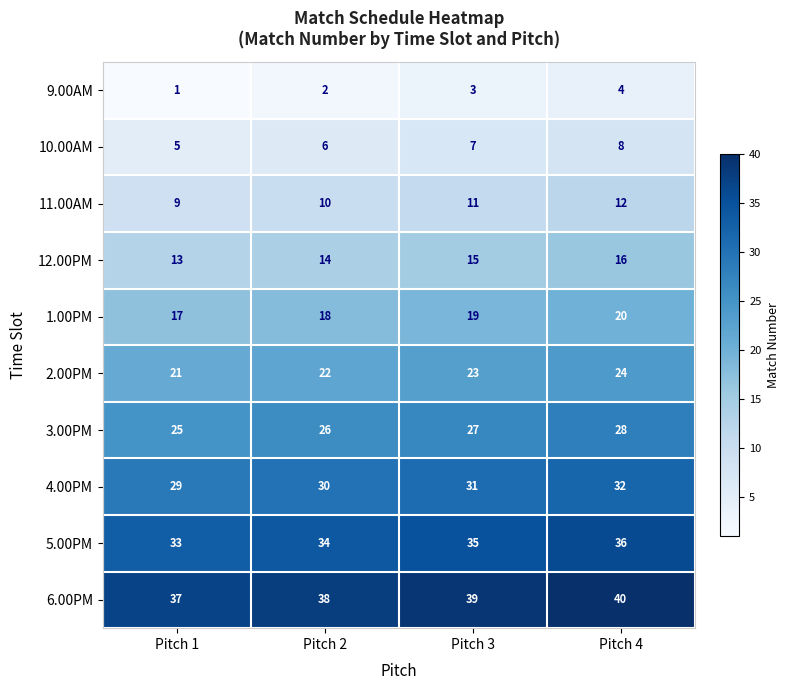

What is the maximum value shown in the chart?

40